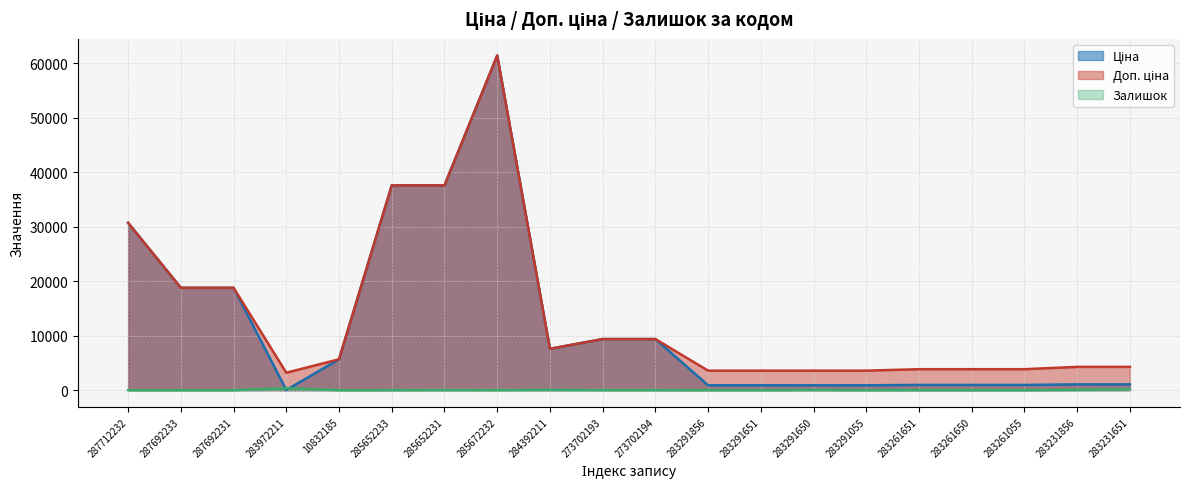

Is it true that Ціна equals 50806.8 at 287712232?

False